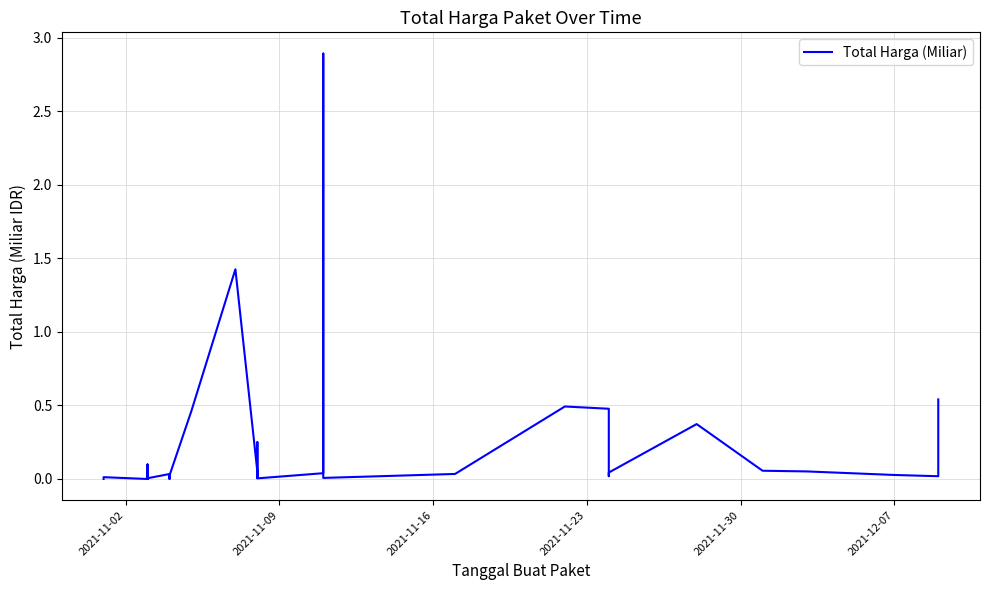

What is the difference between the maximum and minimum values?

2.9